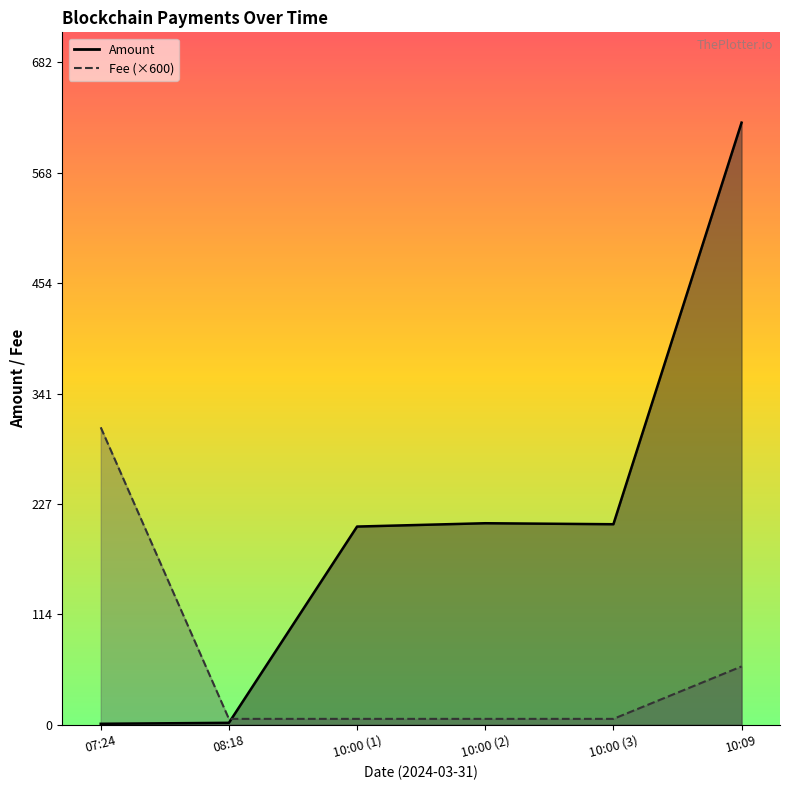

Which category has the highest value in the Amount series?

10:09